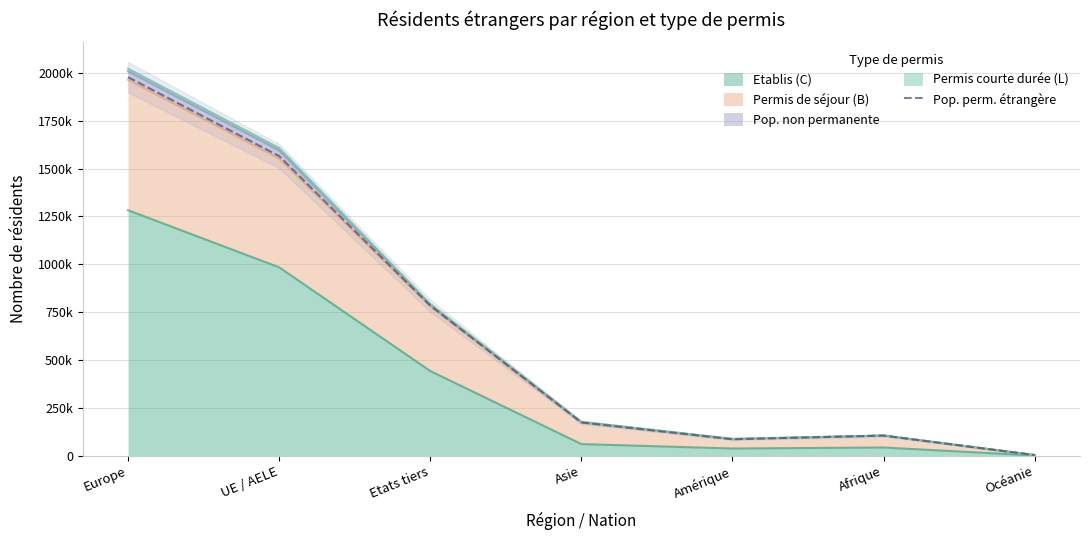

True or false: there are more than 1 points higher than both neighbors.

False